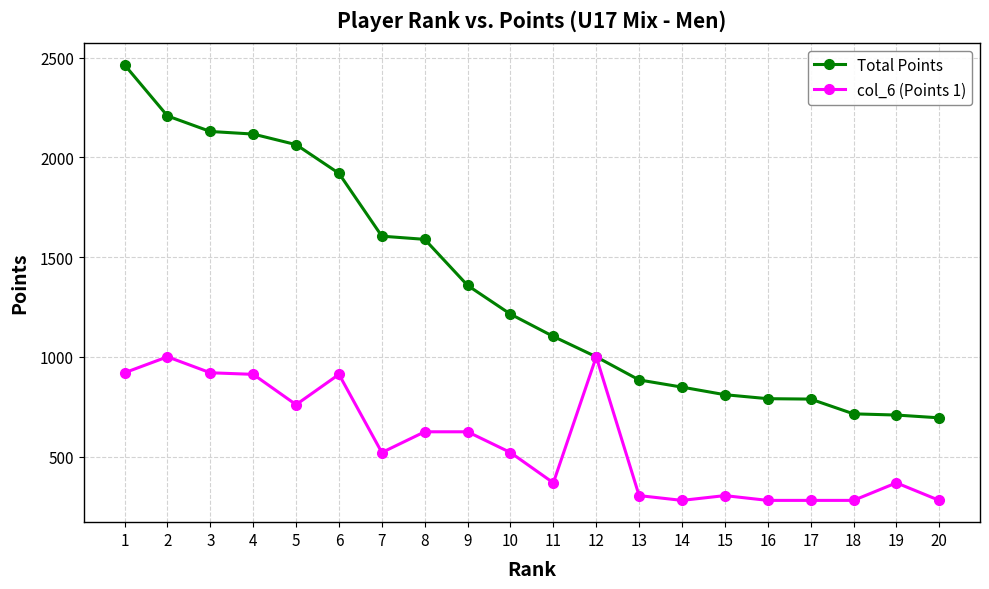

Which series has the largest range (max minus min)?

Total Points